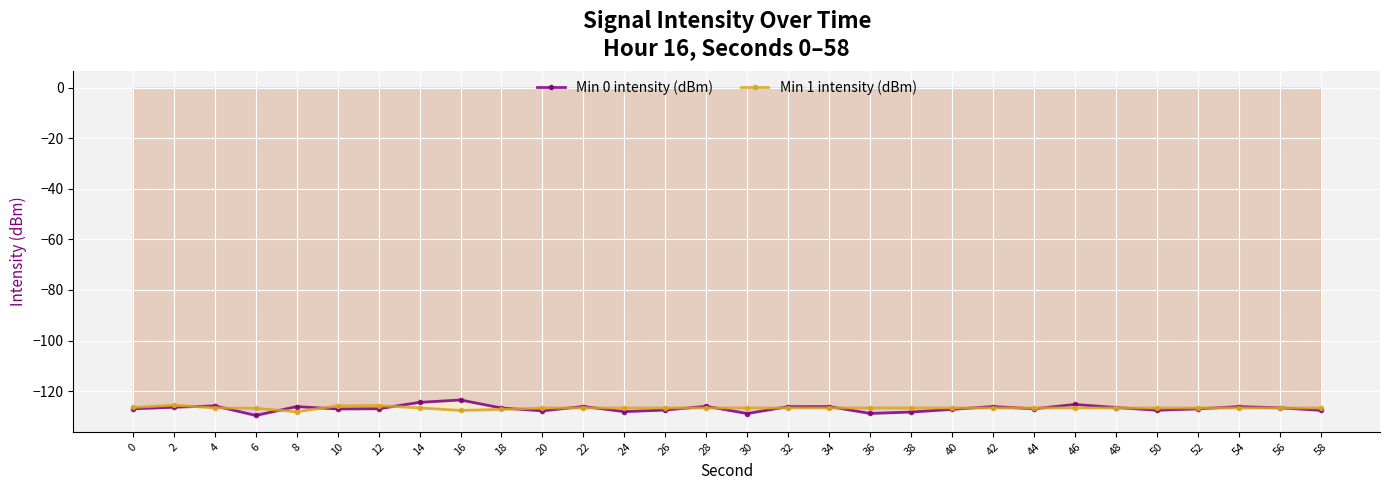

What is the sum of the Min 0 intensity (dBm) values at 36 and 0?

-255.8